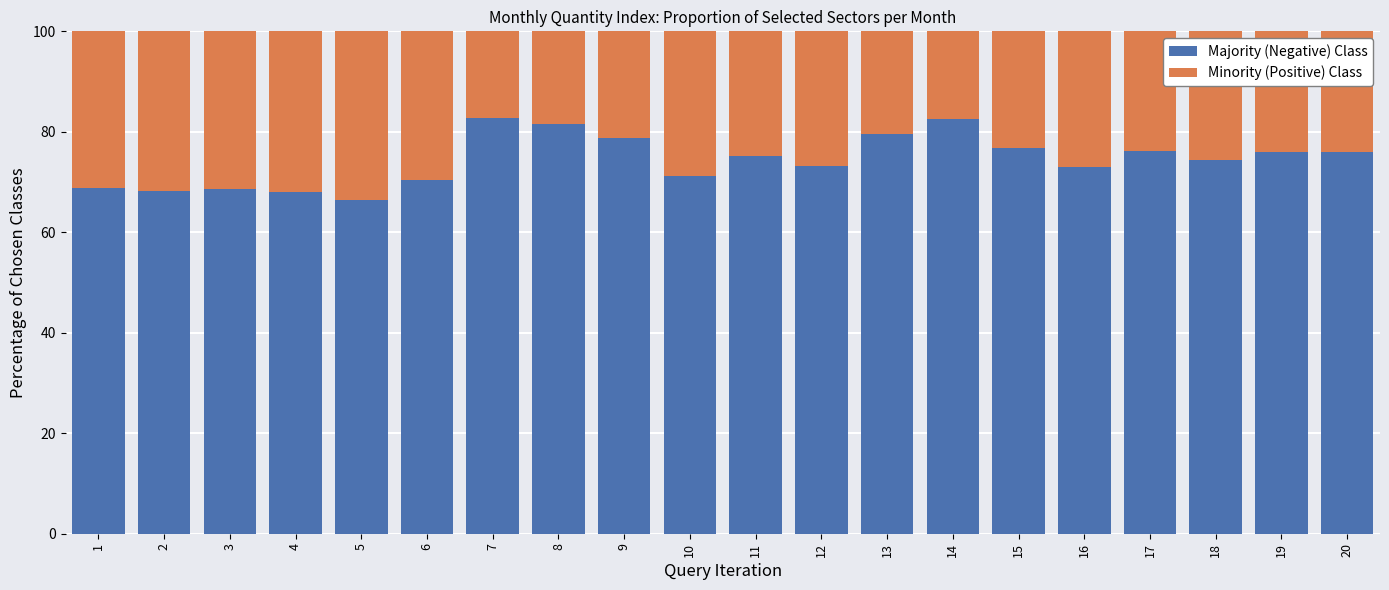

True or false: Majority (Negative) Class has a value of 70.4 at 6.

True